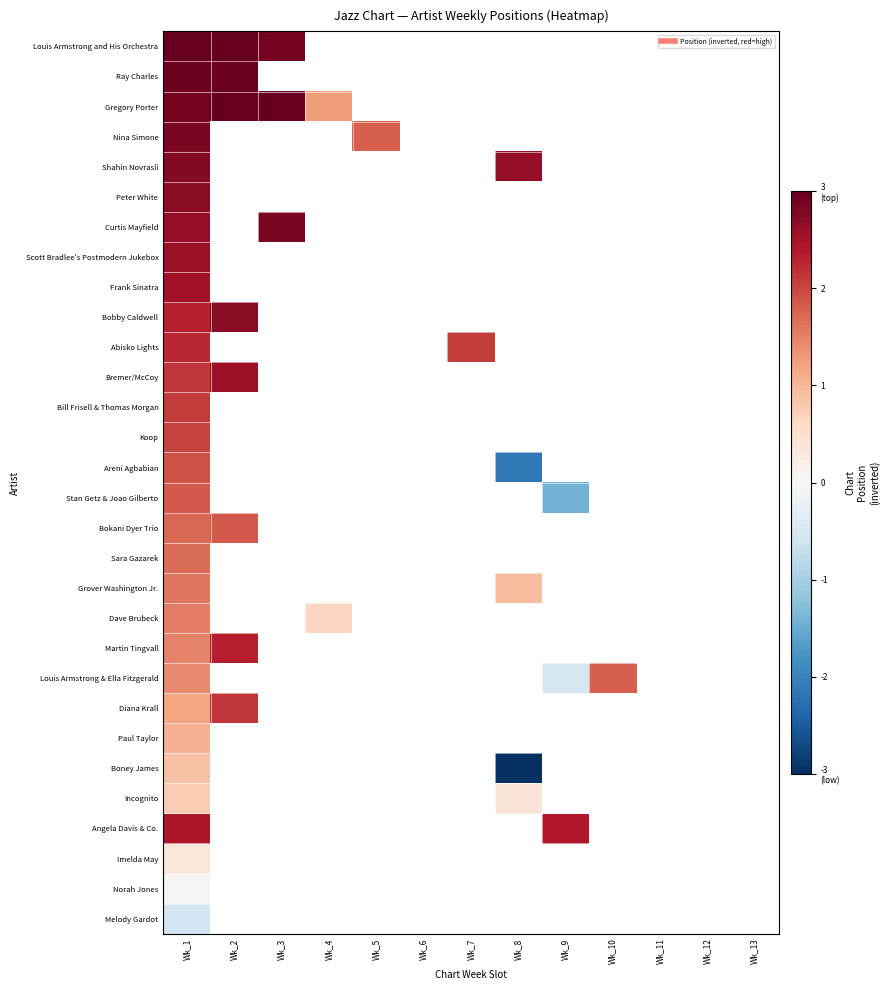

The Sara Gazarek series shows 0.5 at Wk_1. True or false?

False